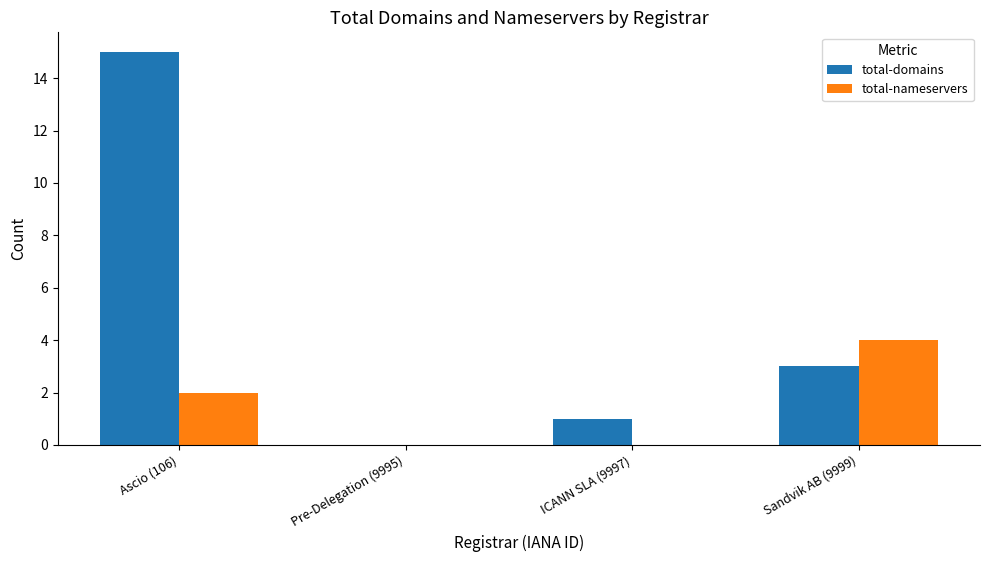

The value of total-domains at ICANN SLA (9997) is 1. True or false?

True